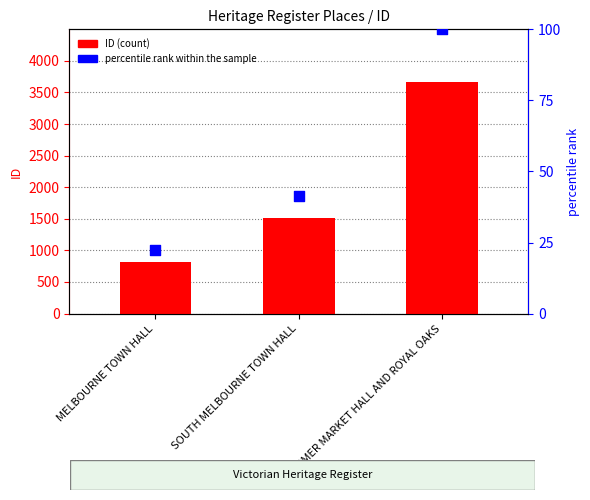

Which series reaches the minimum Y coordinate?

percentile rank within the sample